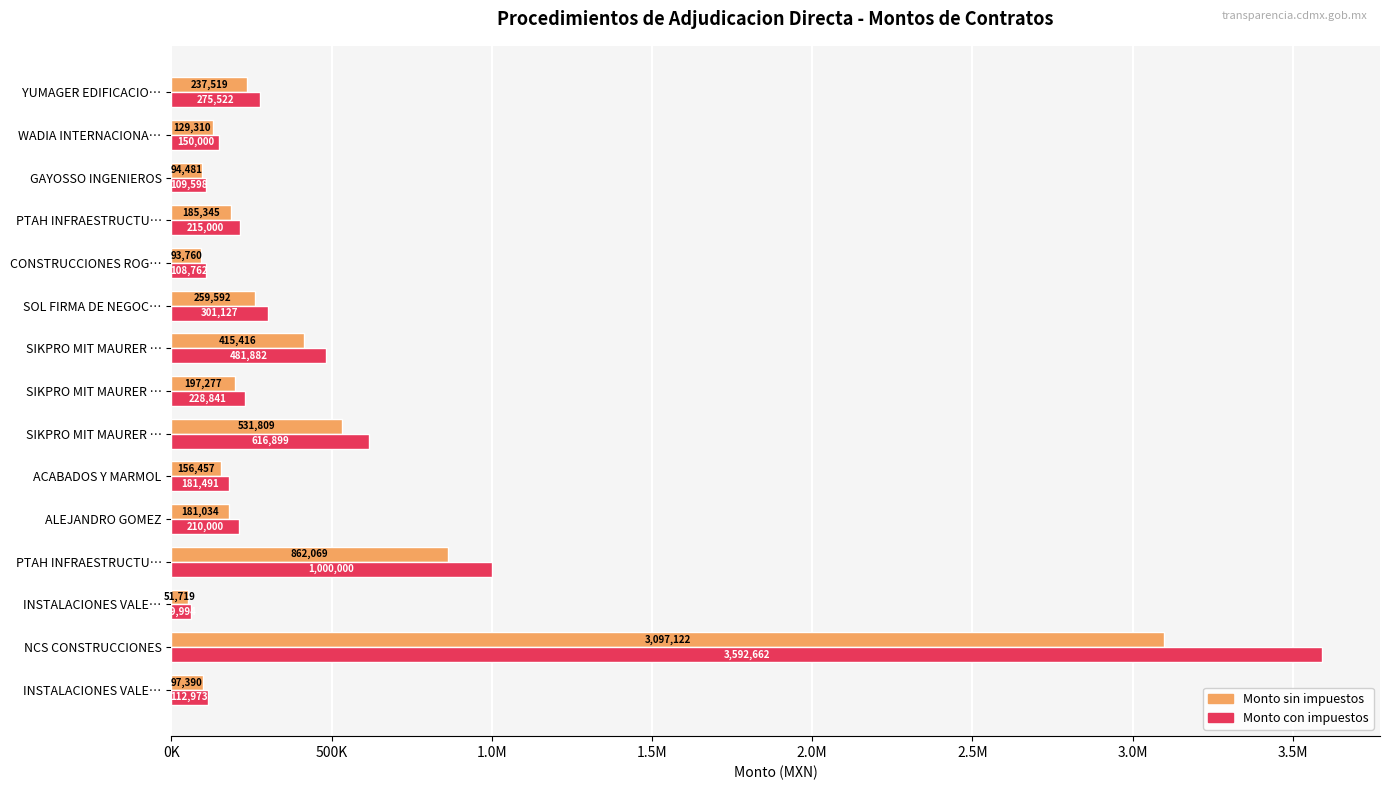

What are all the series names shown in the legend?

Monto sin impuestos, Monto con impuestos